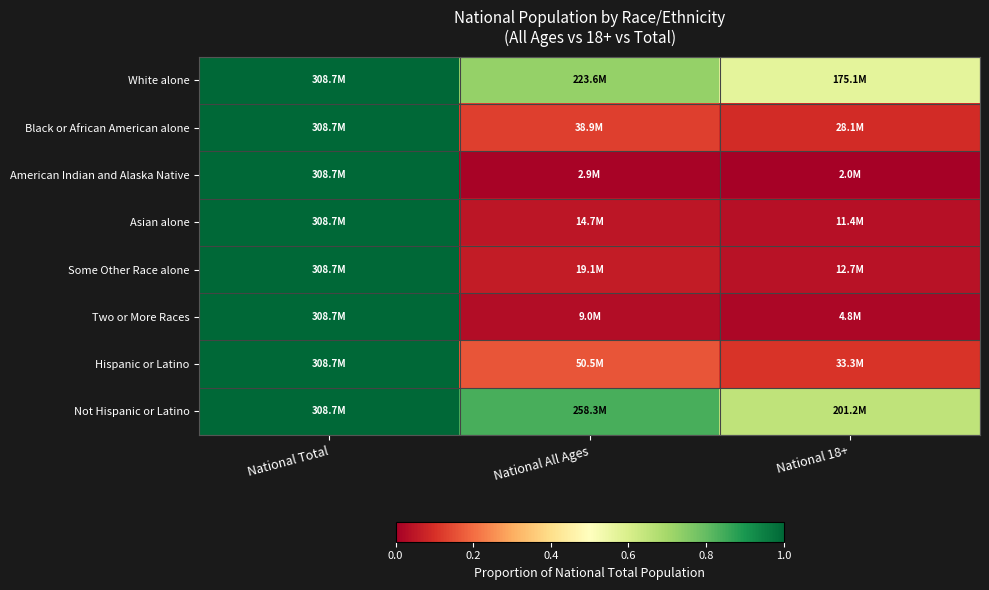

Reading right to left, what are all the values shown in this chart?

White alone: National 18+=0.6	National All Ages=0.7	National Total=1.0
Black or African American alone: National 18+=0.1	National All Ages=0.1	National Total=1.0
American Indian and Alaska Native: National 18+=0.0	National All Ages=0.0	National Total=1.0
Asian alone: National 18+=0.0	National All Ages=0.0	National Total=1.0
Some Other Race alone: National 18+=0.0	National All Ages=0.1	National Total=1.0
Two or More Races: National 18+=0.0	National All Ages=0.0	National Total=1.0
Hispanic or Latino: National 18+=0.1	National All Ages=0.2	National Total=1.0
Not Hispanic or Latino: National 18+=0.7	National All Ages=0.8	National Total=1.0